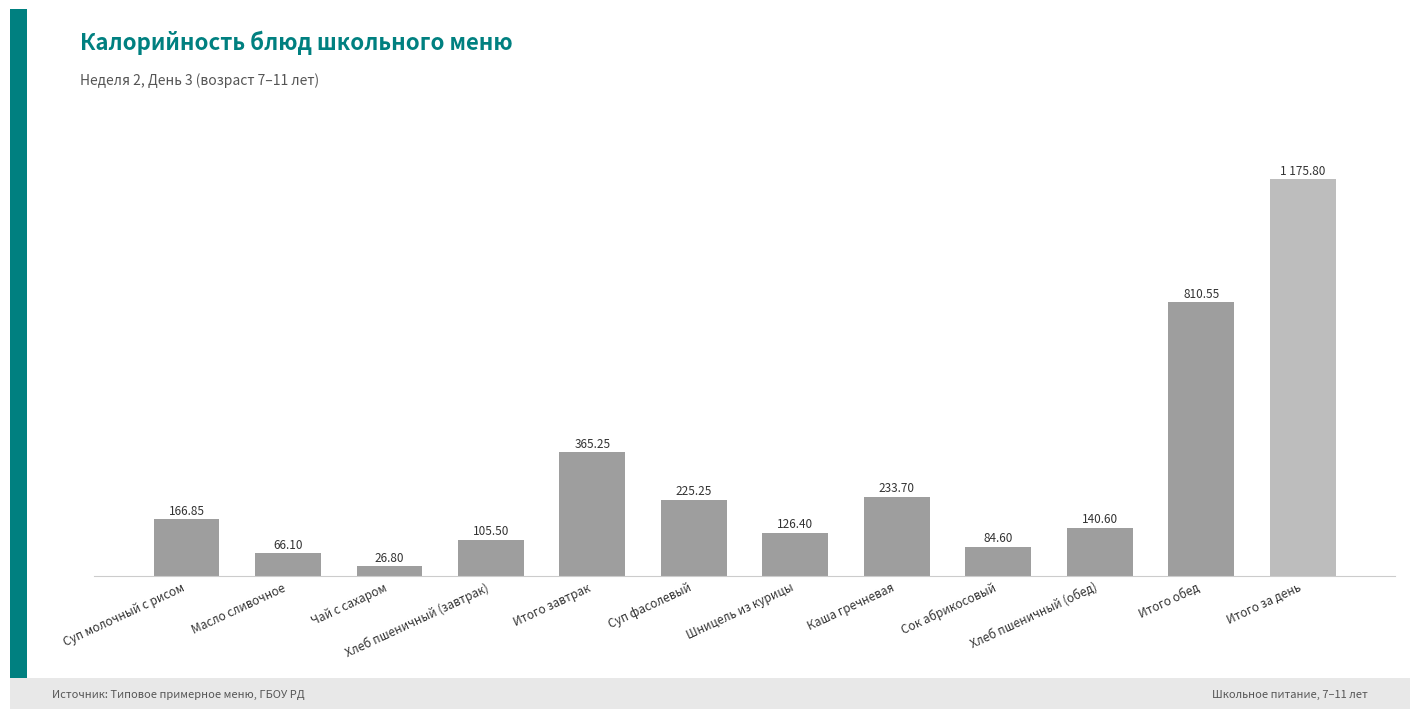

Rank the categories by value from lowest to highest.

Чай с сахаром, Масло сливочное, Сок абрикосовый, Хлеб пшеничный (завтрак), Шницель из курицы, Хлеб пшеничный (обед), Суп молочный с рисом, Суп фасолевый, Каша гречневая, Итого завтрак, Итого обед, Итого за день